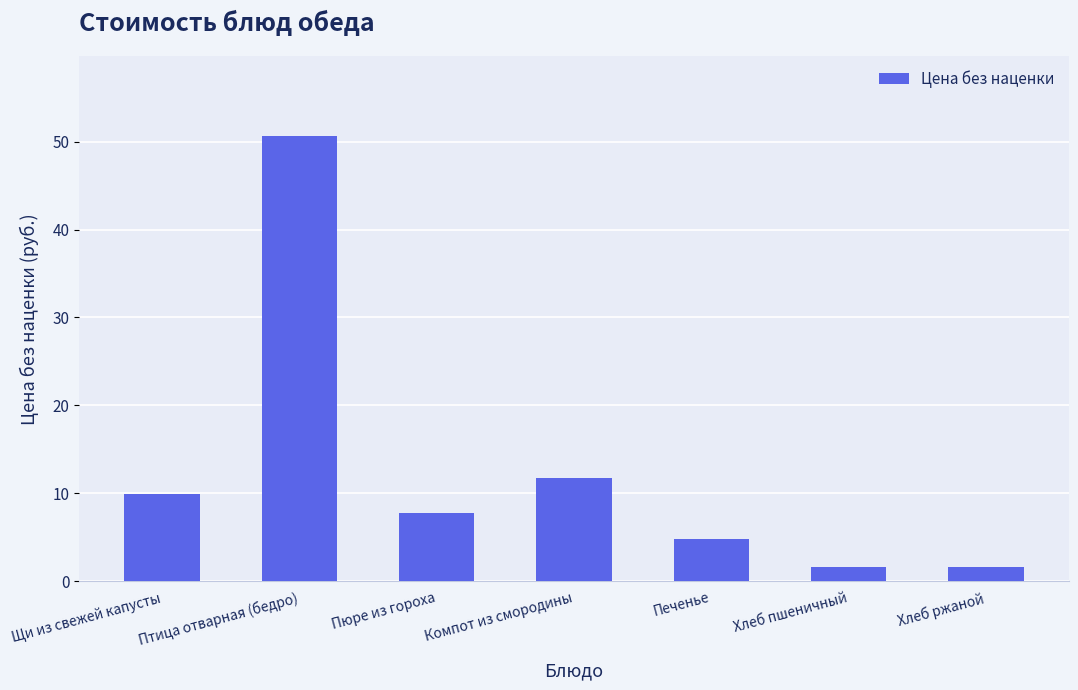

Is it true that the value at Печенье is 8.2?

False